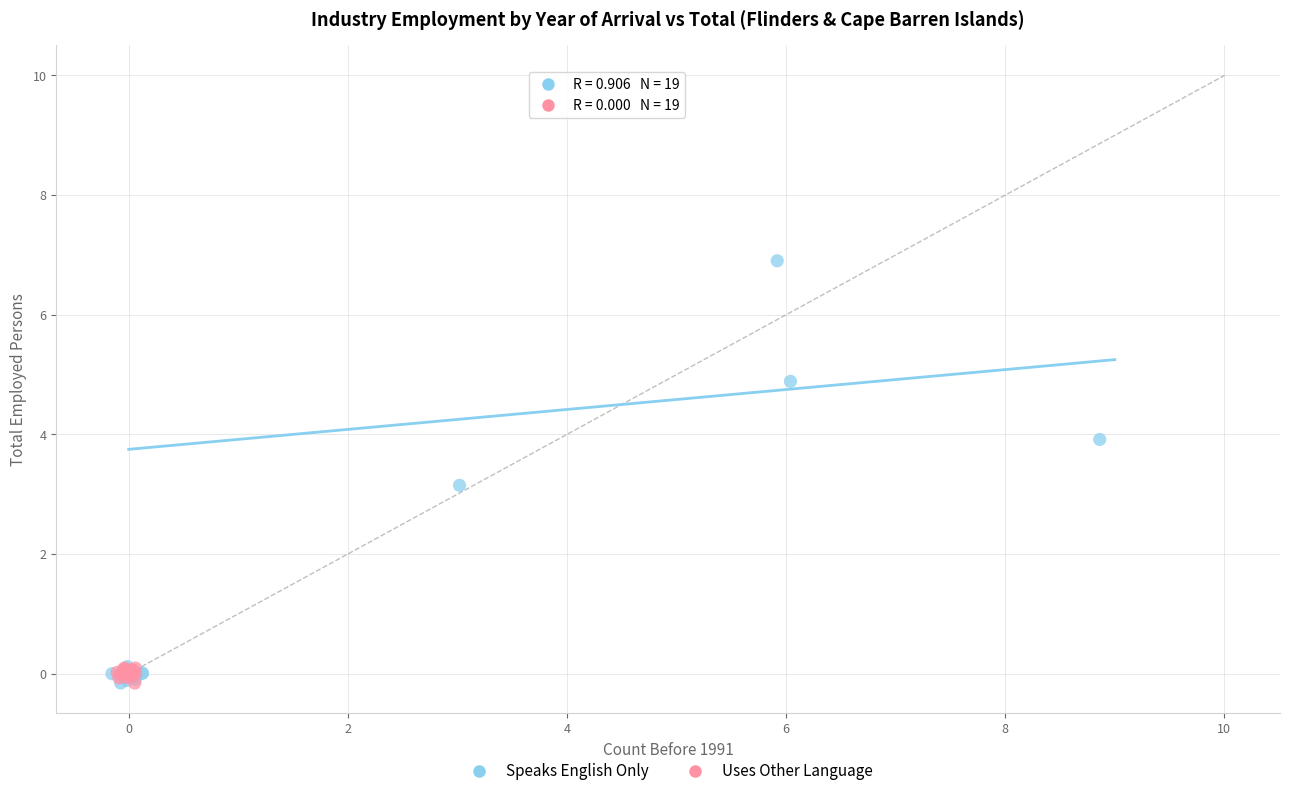

Which series has the widest spread of Y values?

Speaks English Only